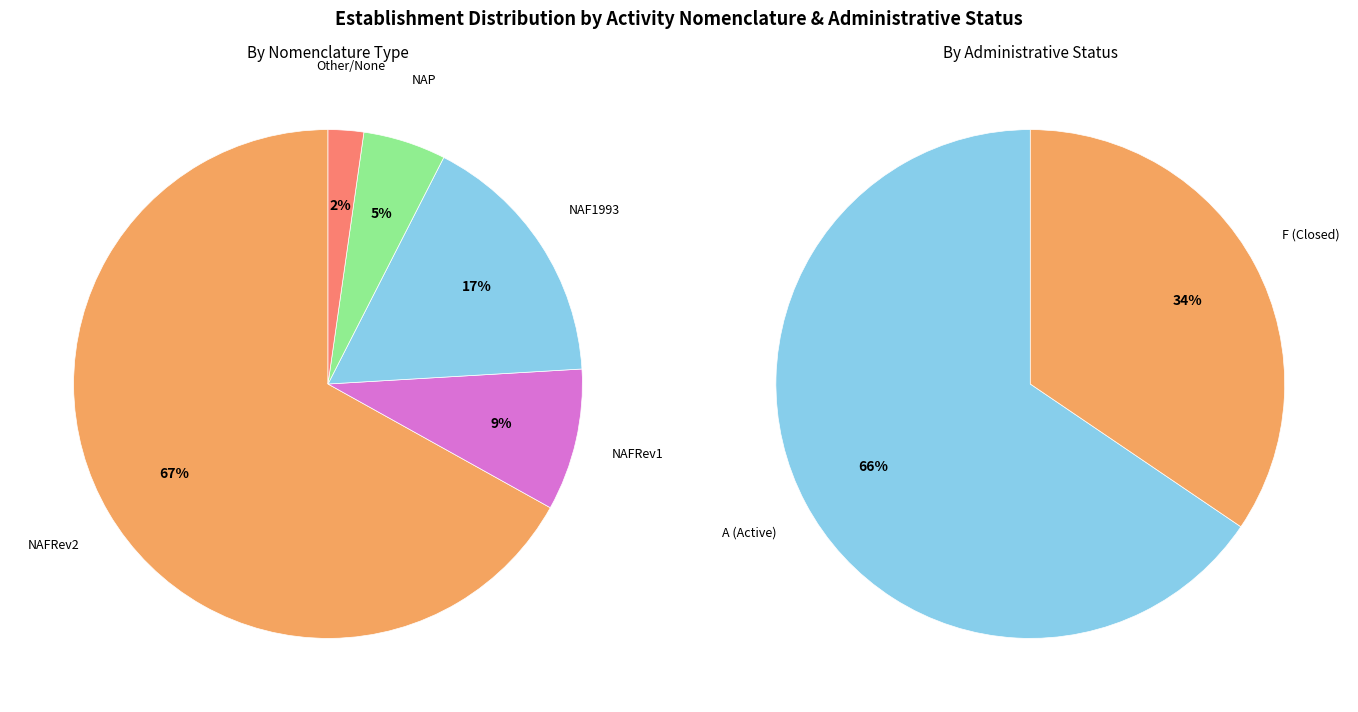

To the nearest percent, what is the difference between the largest and smallest slice percentages?

65%